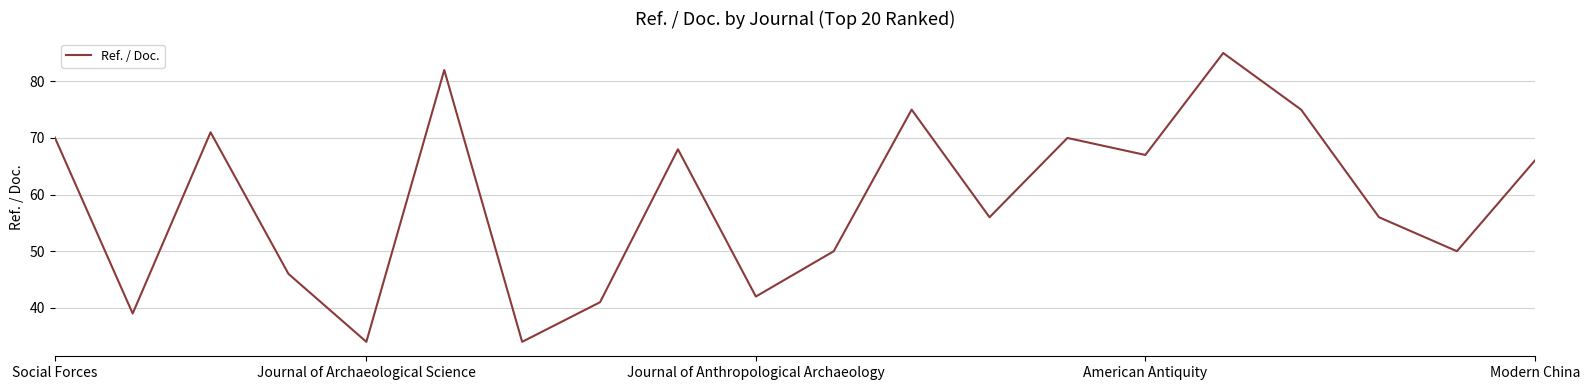

What is the minimum value shown in the chart?

34.0